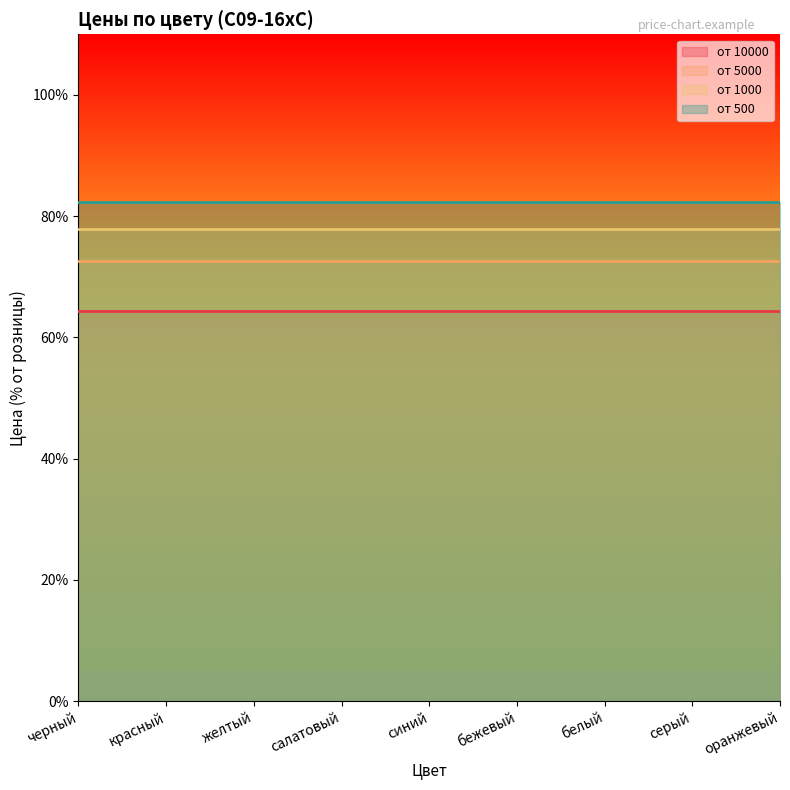

True or false: от 1000 and от 5000 intersect in this chart.

False